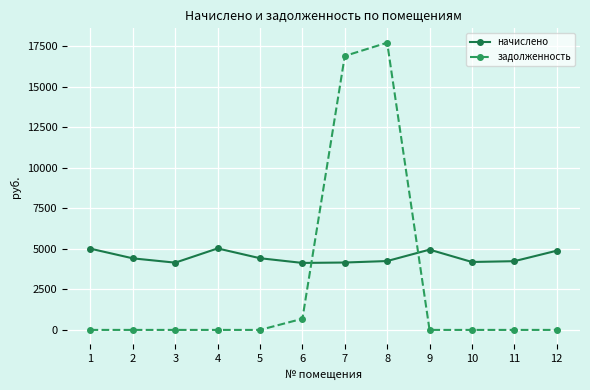

What is the difference between the начислено values at 8 and 2?

165.7